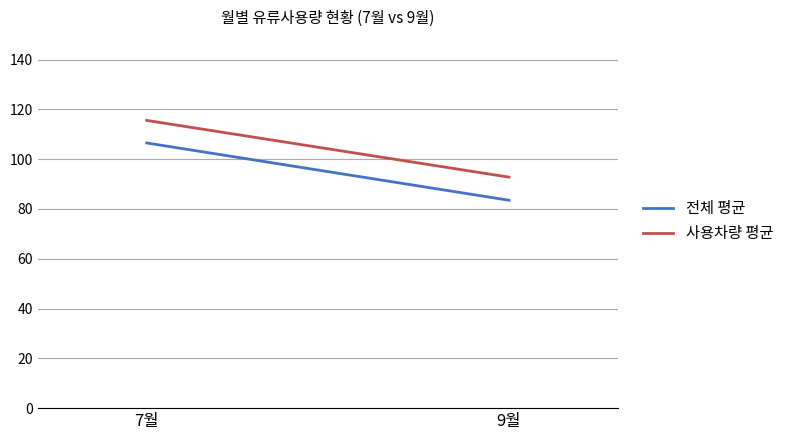

How many lines are shown in the chart?

2